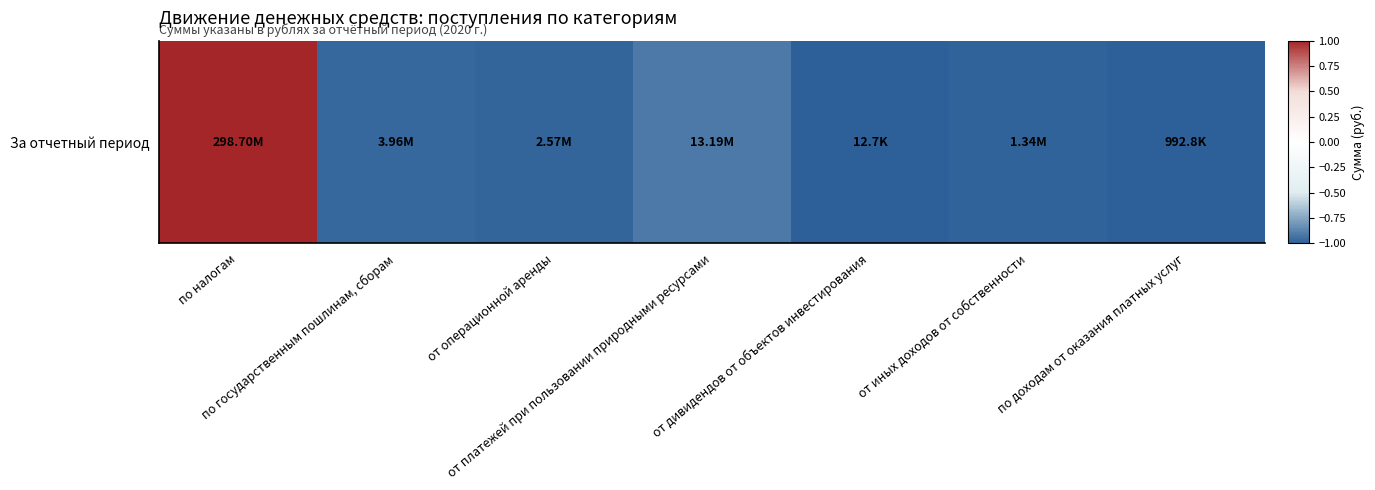

How many series are shown in this chart?

1